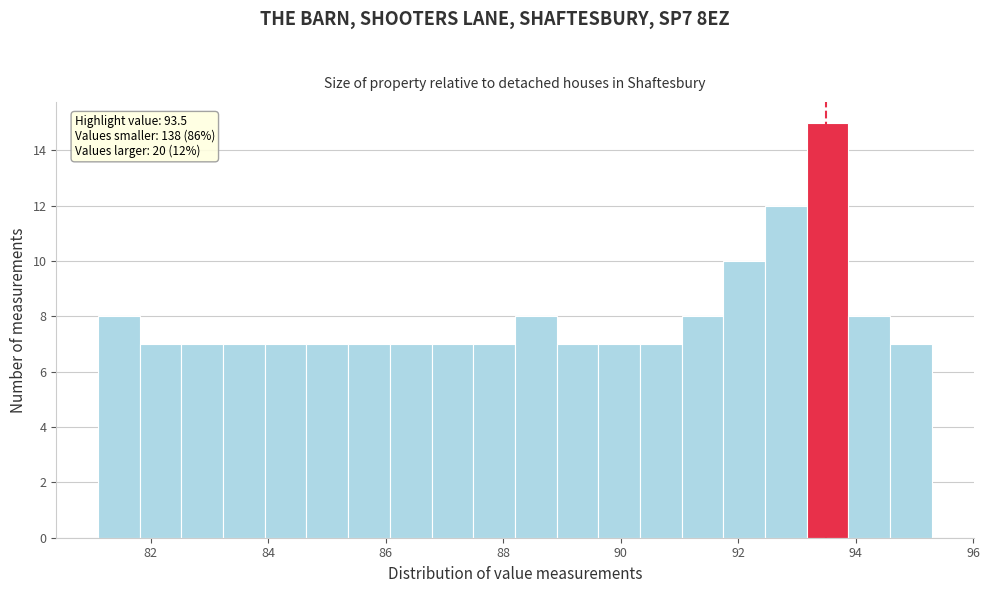

Read against the x-axis, roughly where is the centre of the tallest bar?

93.6